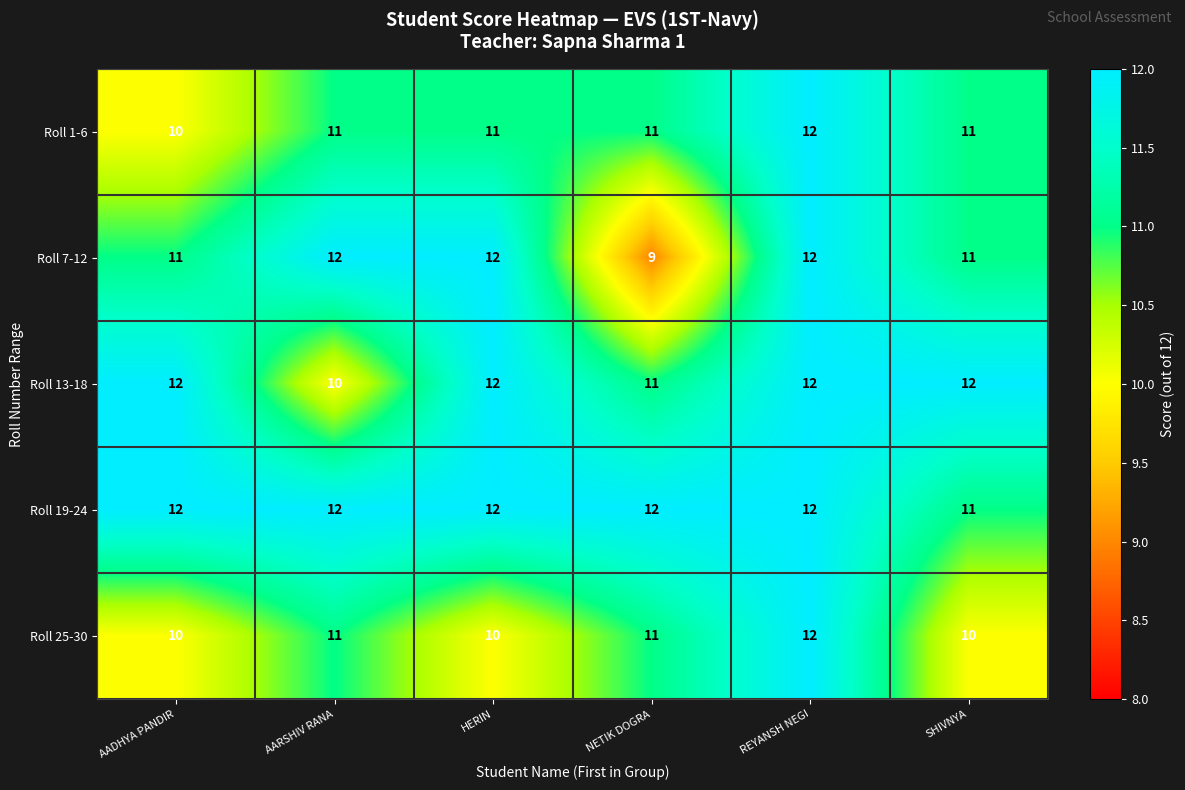

Reading right to left, what are all the values shown in this chart?

Roll 1-6: SHIVNYA=11	REYANSH NEGI=12	NETIK DOGRA=11	HERIN=11	AARSHIV RANA=11	AADHYA PANDIR=10
Roll 7-12: SHIVNYA=11	REYANSH NEGI=12	NETIK DOGRA=9	HERIN=12	AARSHIV RANA=12	AADHYA PANDIR=11
Roll 13-18: SHIVNYA=12	REYANSH NEGI=12	NETIK DOGRA=11	HERIN=12	AARSHIV RANA=10	AADHYA PANDIR=12
Roll 19-24: SHIVNYA=11	REYANSH NEGI=12	NETIK DOGRA=12	HERIN=12	AARSHIV RANA=12	AADHYA PANDIR=12
Roll 25-30: SHIVNYA=10	REYANSH NEGI=12	NETIK DOGRA=11	HERIN=10	AARSHIV RANA=11	AADHYA PANDIR=10